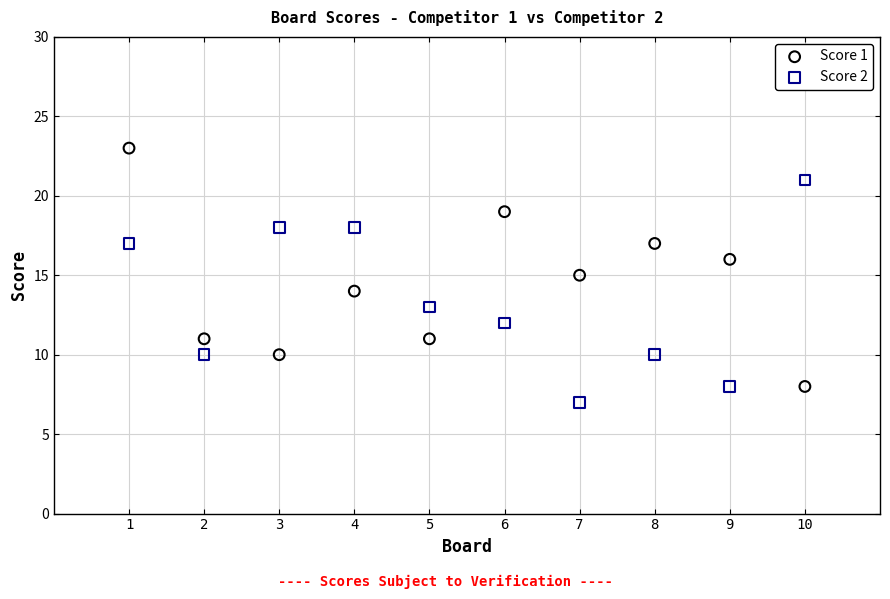

Which series contains the highest Y value?

Score 1